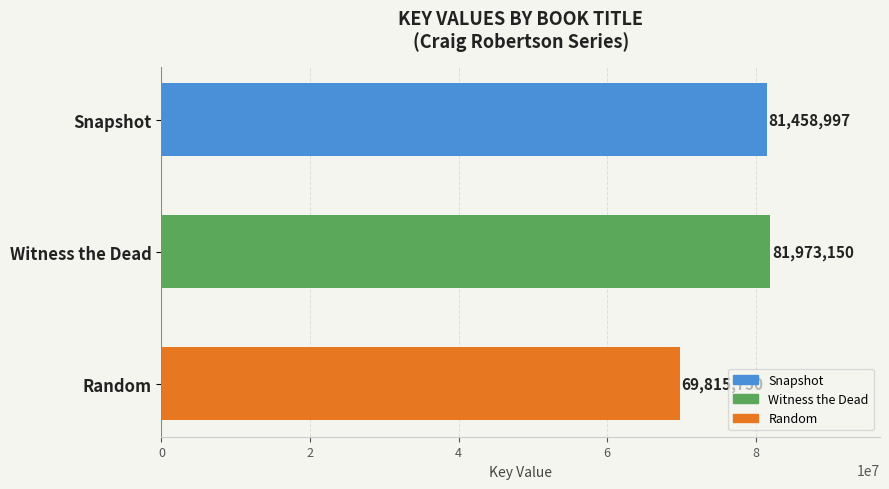

Reading top to bottom, transcribe all the data shown in this chart.

Snapshot=81458997	Witness the Dead=81973150	Random=69815750